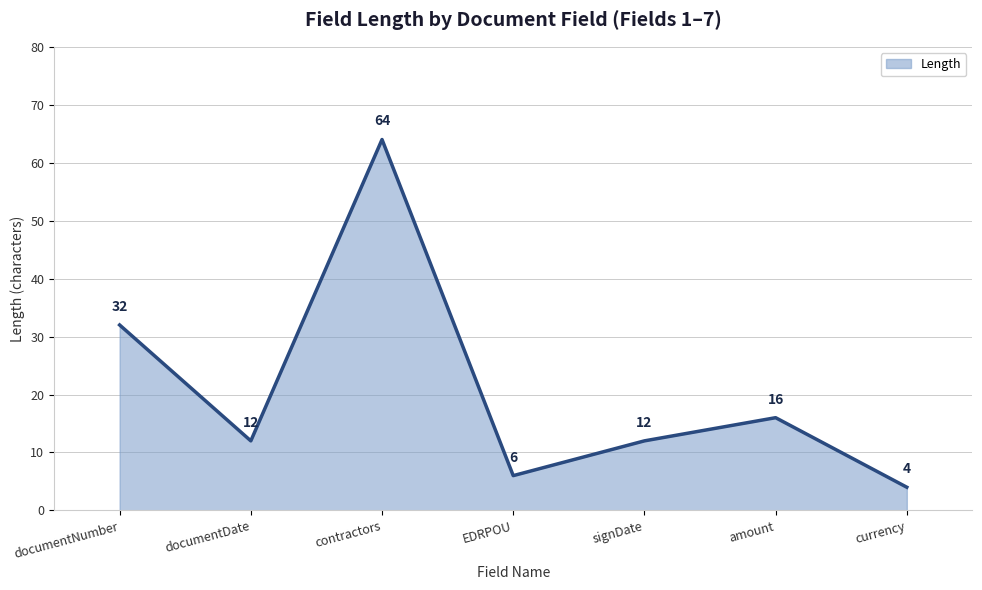

What is the approximate value at documentNumber?

32